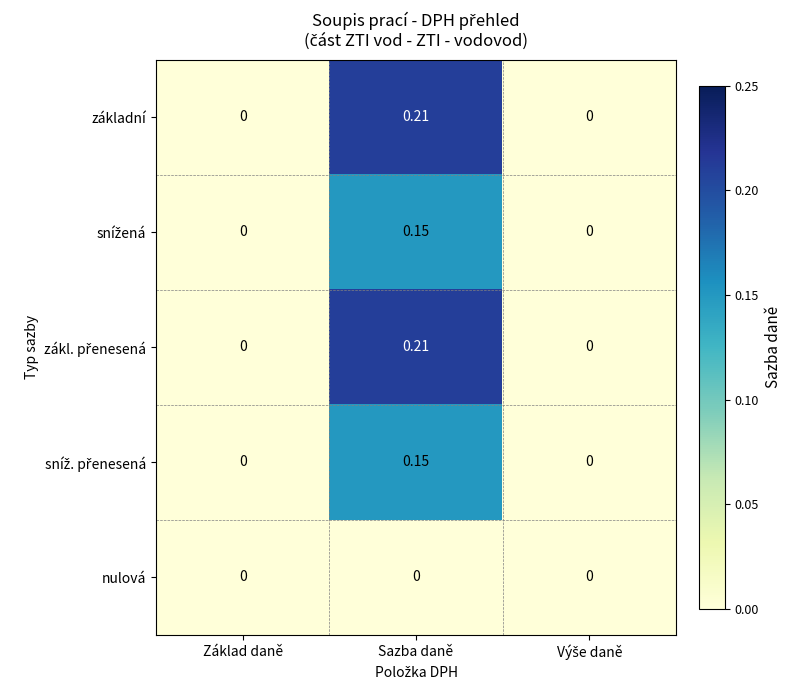

At which category is the sum across all series the highest?

Sazba daně